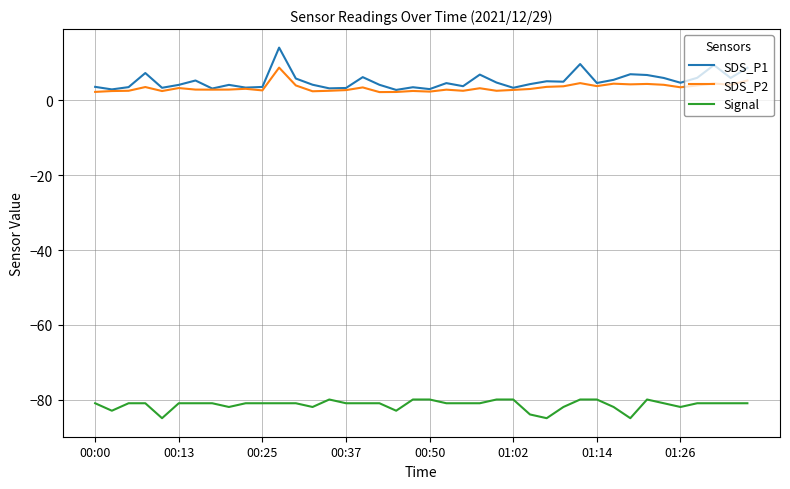

What is the smallest value displayed?

-85.0